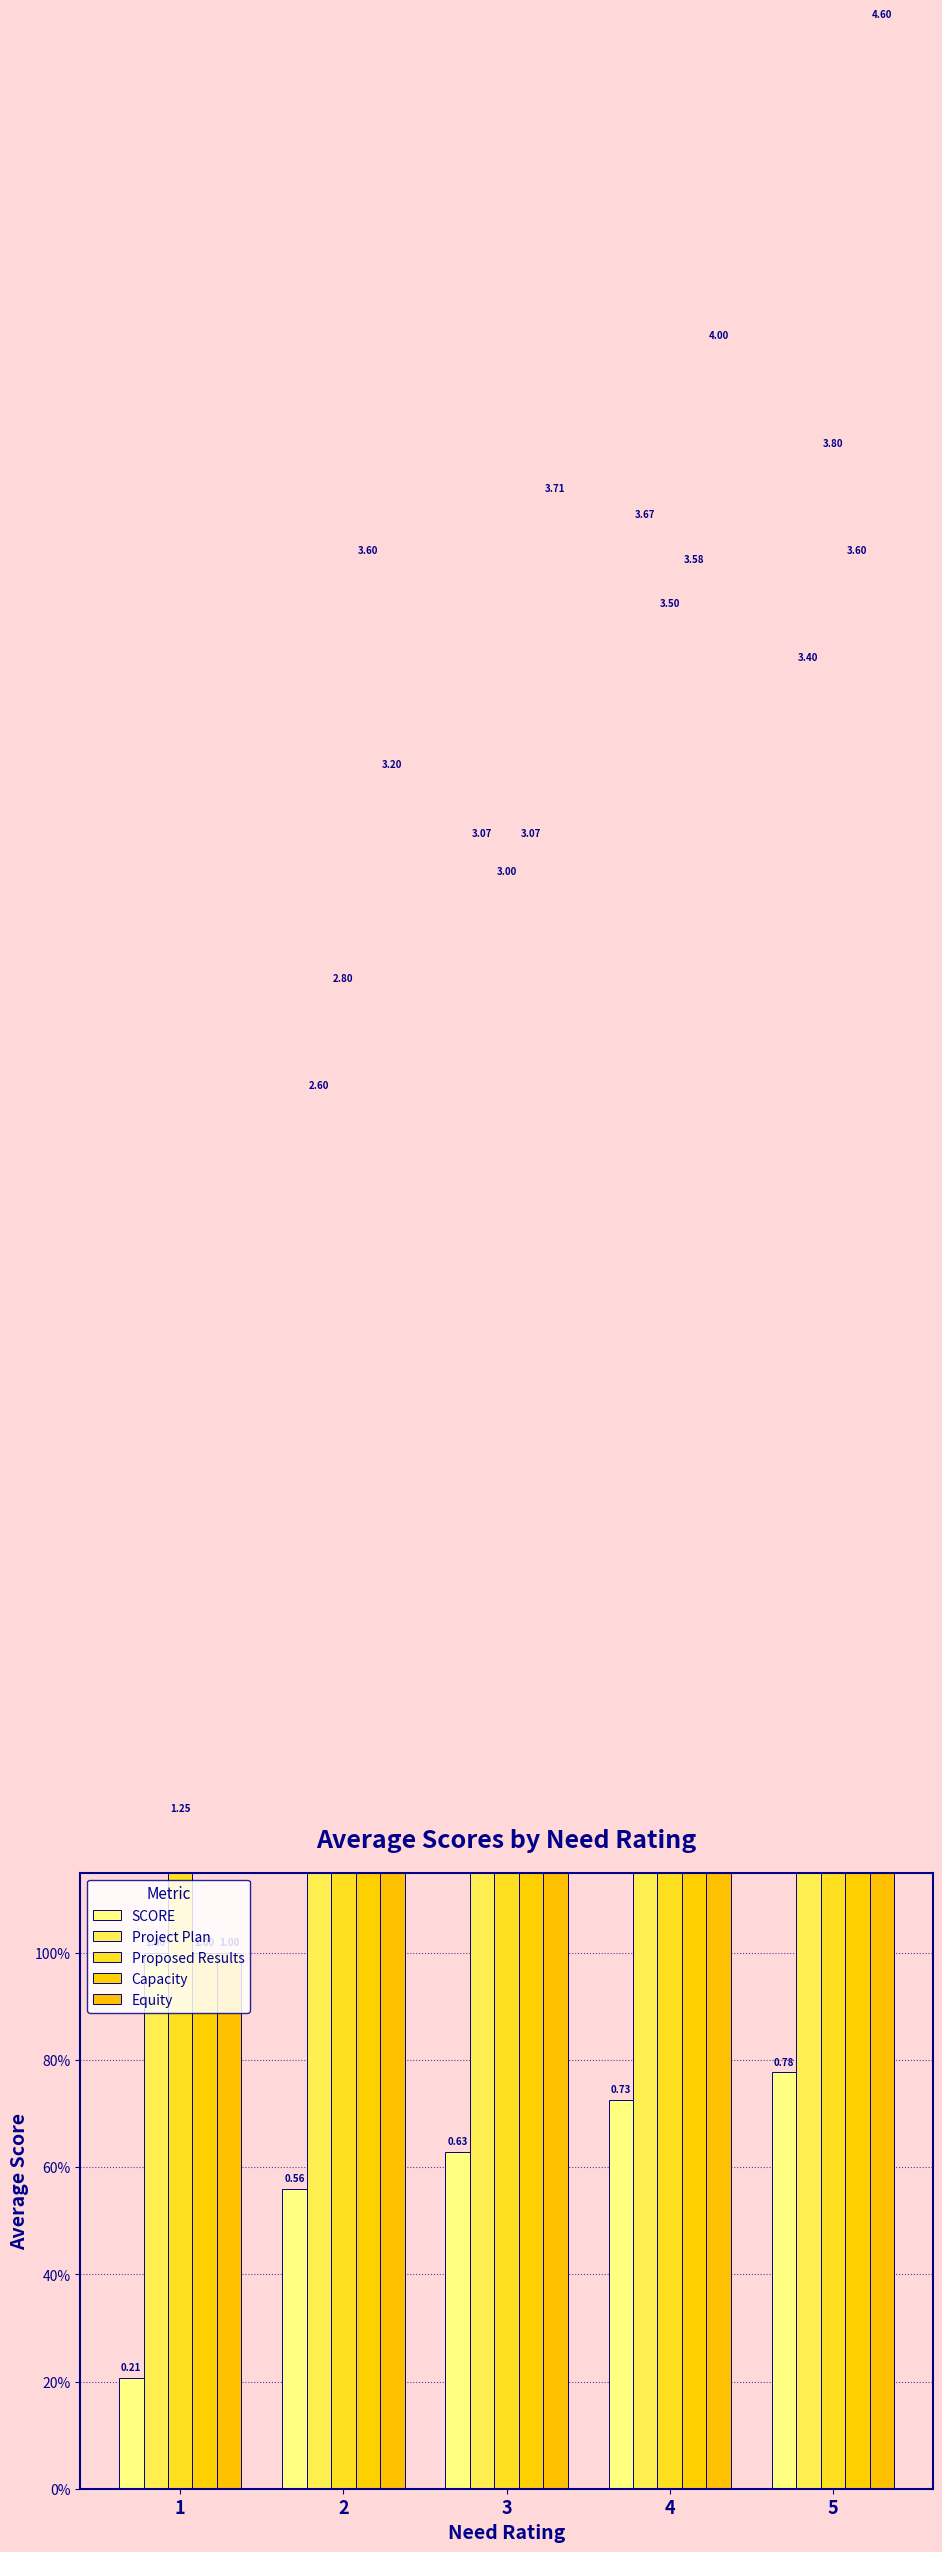

What is the value of the SCORE bar at the 4th from the left?

0.7